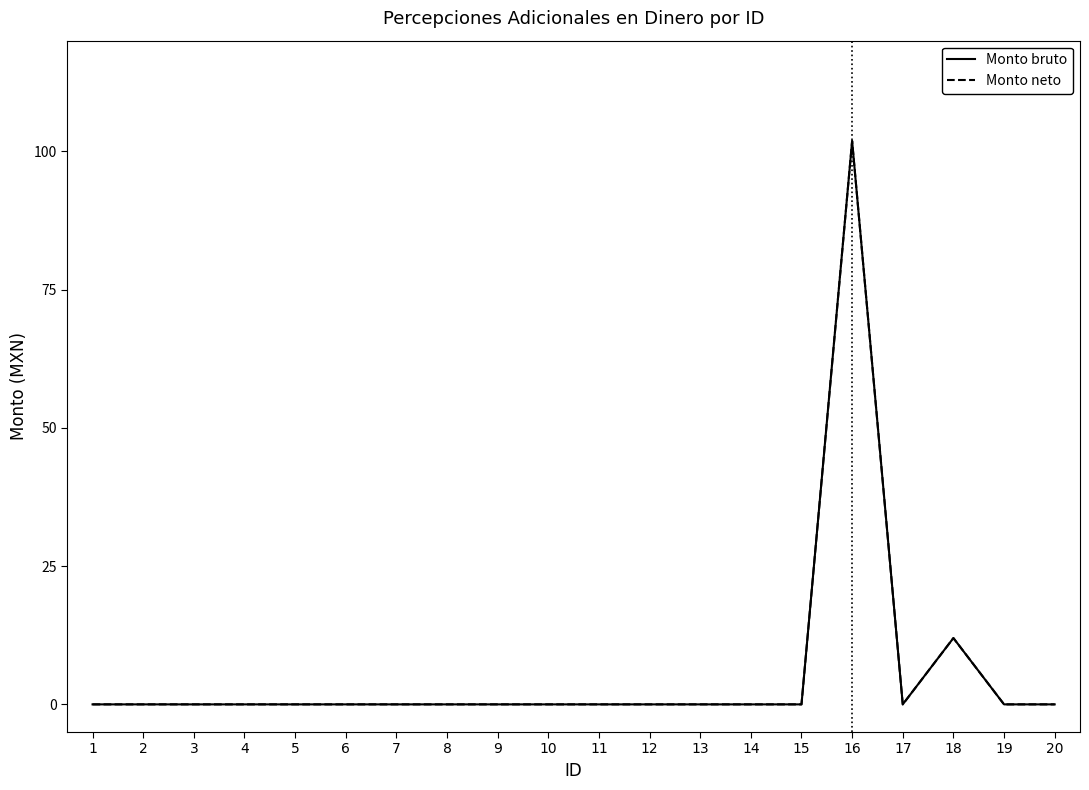

How many lines are shown in the chart?

2